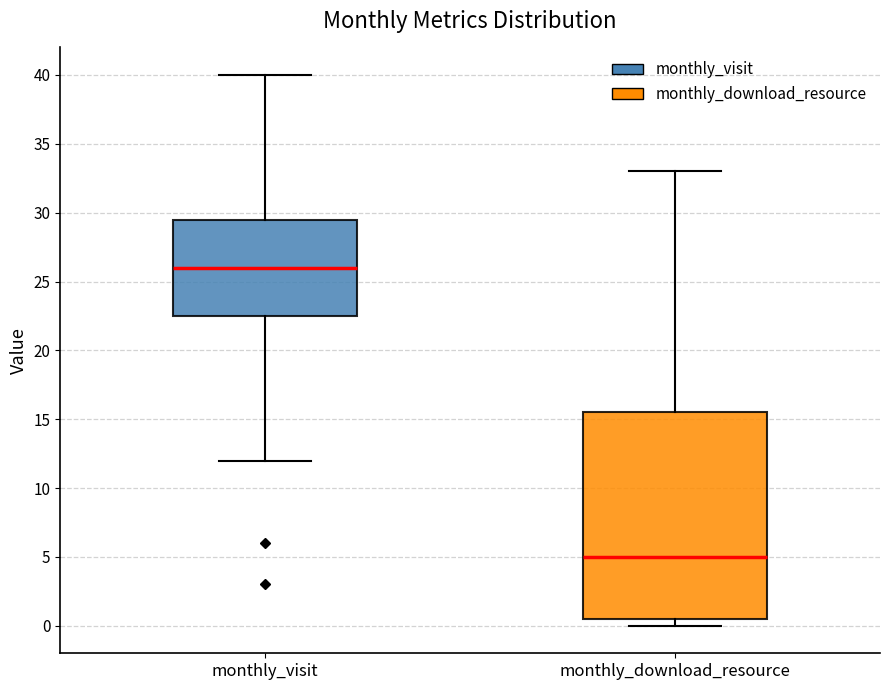

Reading left to right, transcribe this box plot: for each box, give where its median line is, the range the box spans, and where its two whiskers end, as read against the y-axis. The values are not printed on the chart, so give them approximately, as read against the axis.

monthly_visit: median 26.0, box 22.5 to 29.5, whiskers 12.0 to 40.0
monthly_download_resource: median 5.0, box 0.5 to 15.5, whiskers 0.0 to 33.0